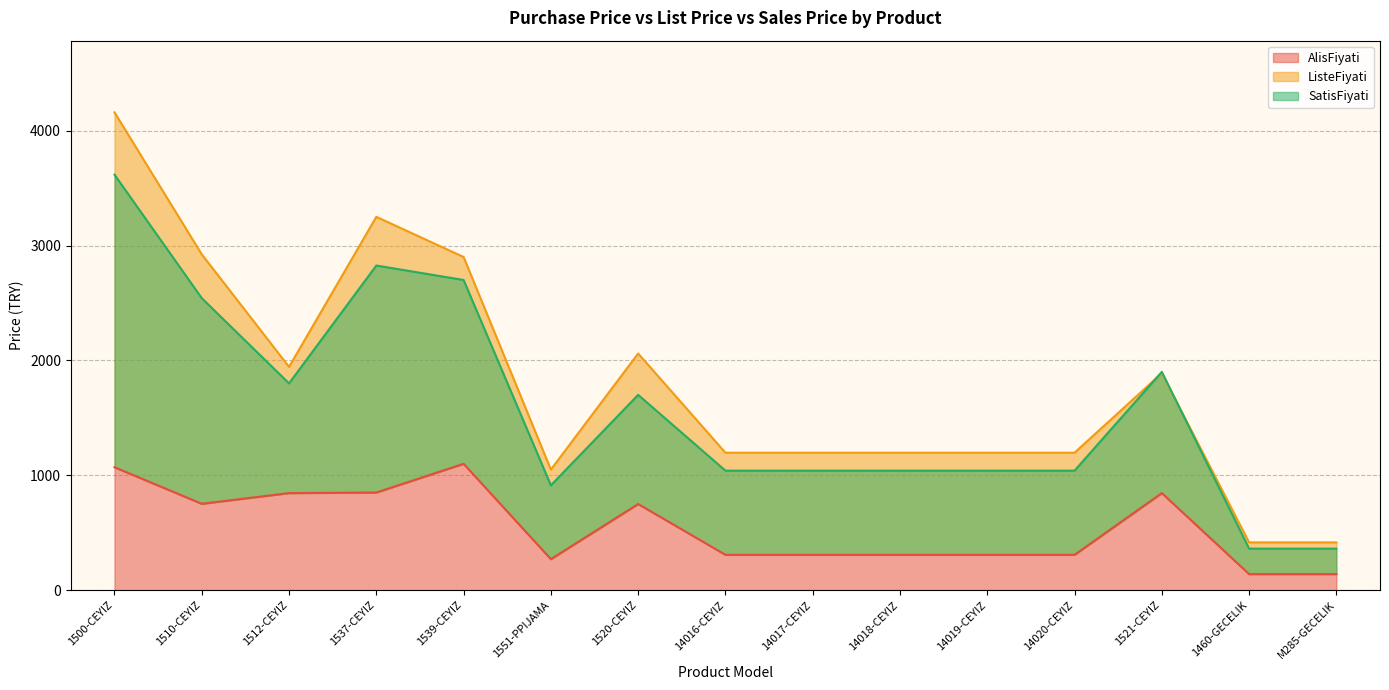

Which label corresponds to the largest value in the chart?

1500-CEYIZ